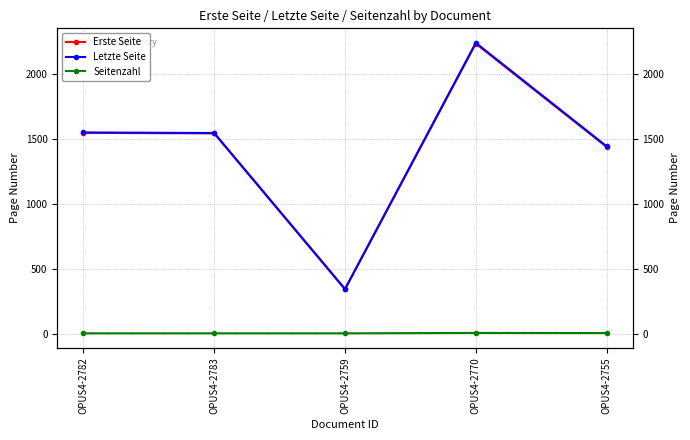

Reading right to left, what are all the values shown in this chart?

Erste Seite: 1436	2230	341	1540	1544
Letzte Seite: 1441	2236	344	1543	1547
Seitenzahl: 5	6	3	3	3